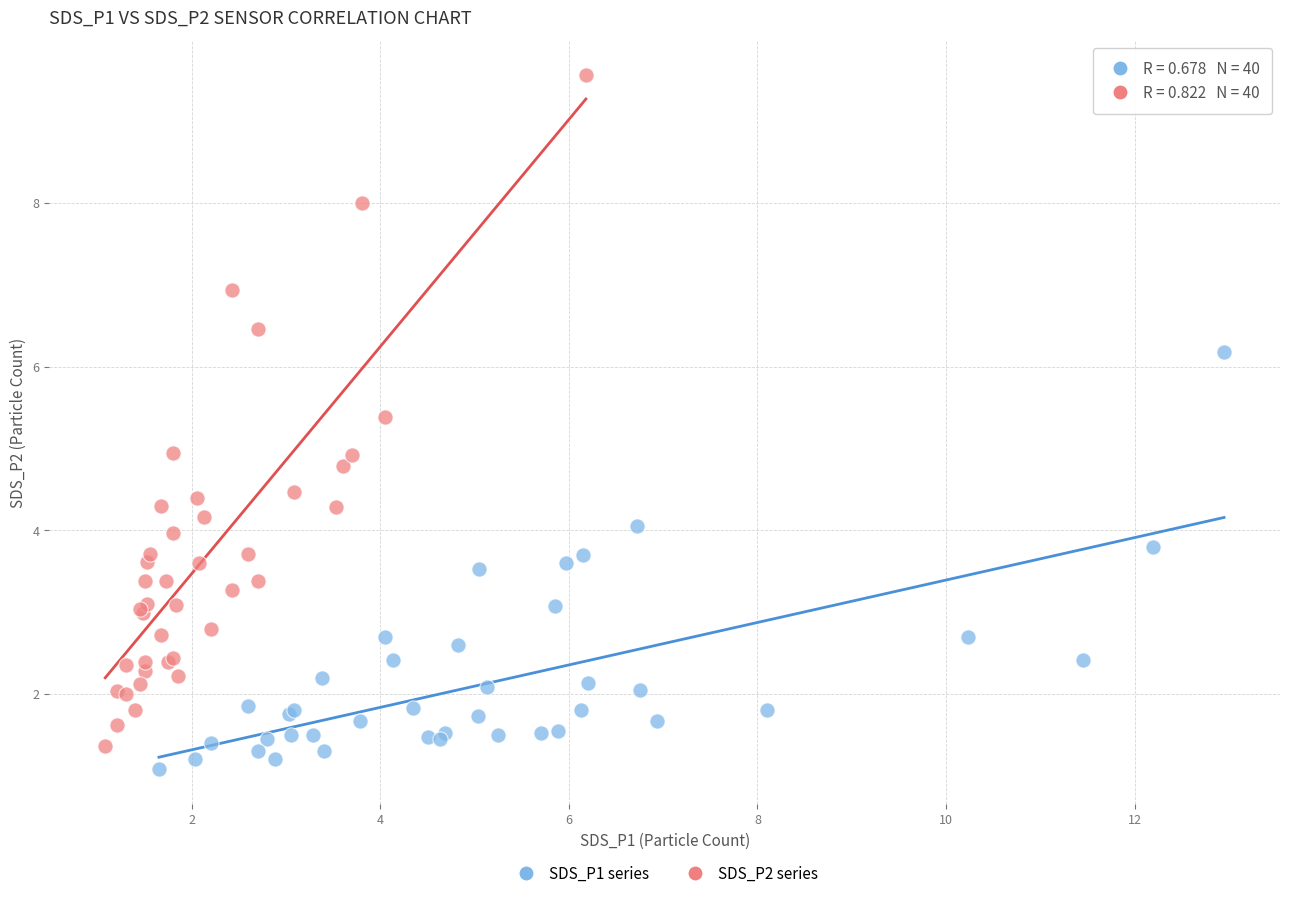

Which series contains the lowest Y value?

SDS_P1 series